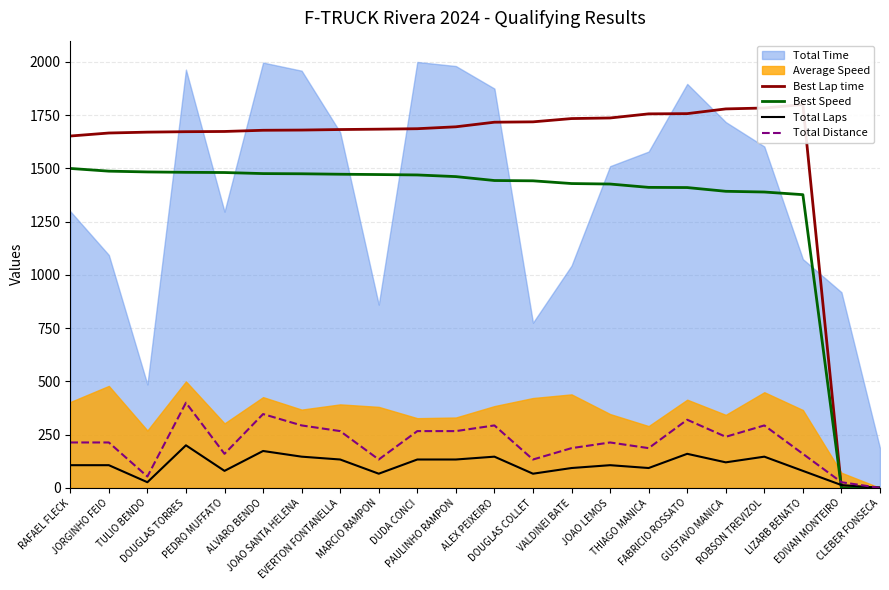

The Best Speed series shows 1475.0 at JOAO SANTA HELENA. True or false?

True